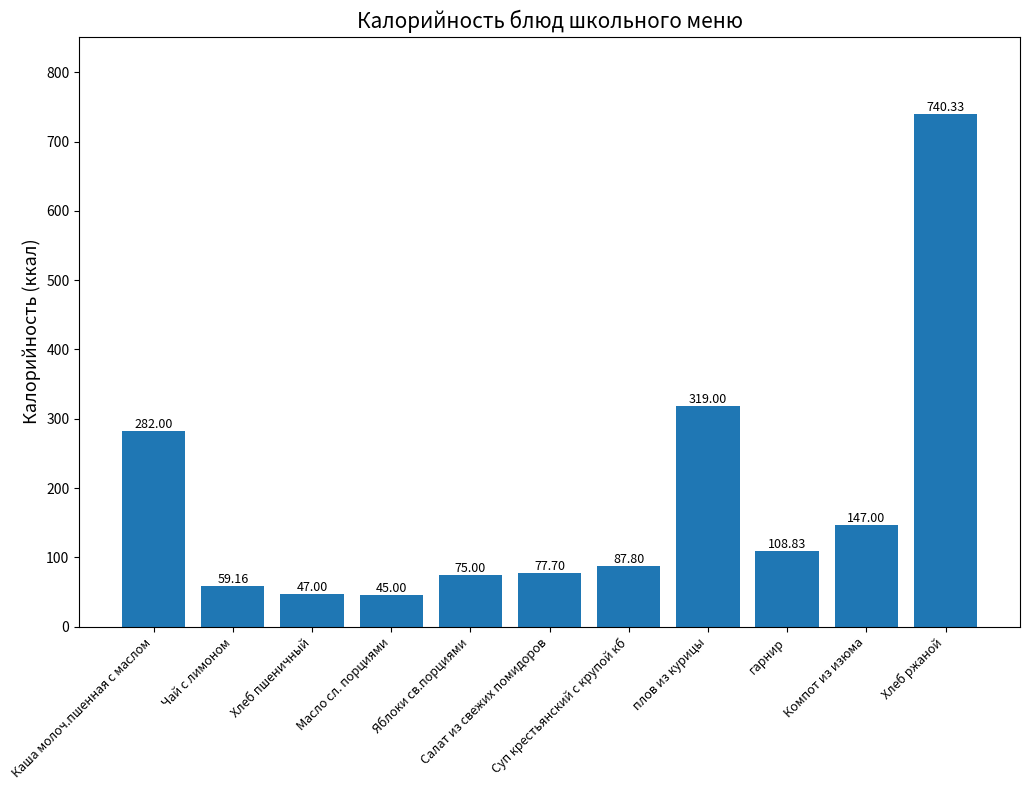

What is the difference between the second highest and minimum values?

274.0